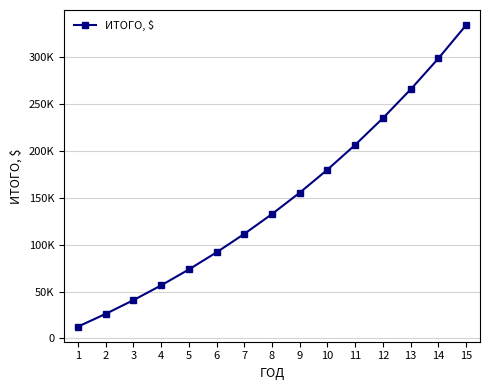

Where does the data first go above 132456?

8